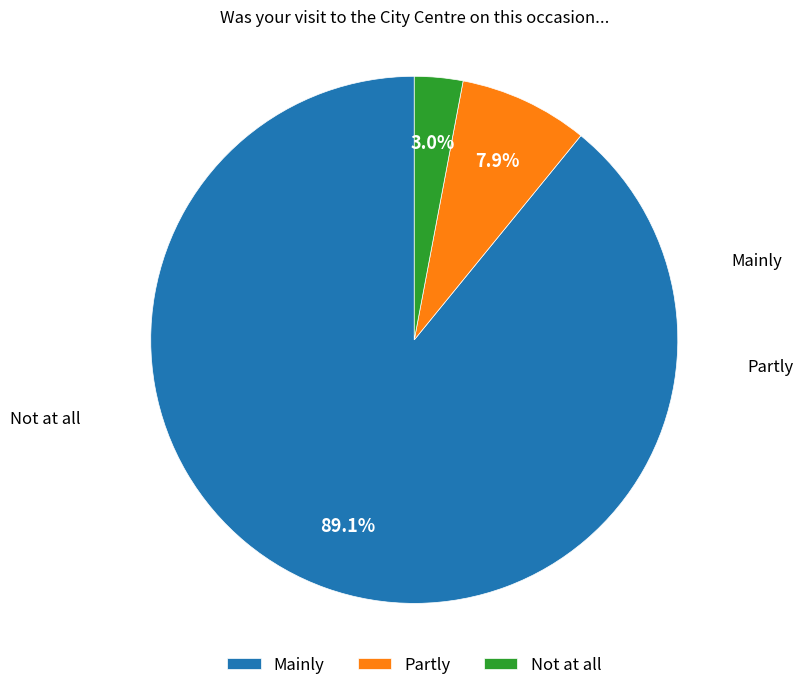

How many slices are in this pie chart?

3